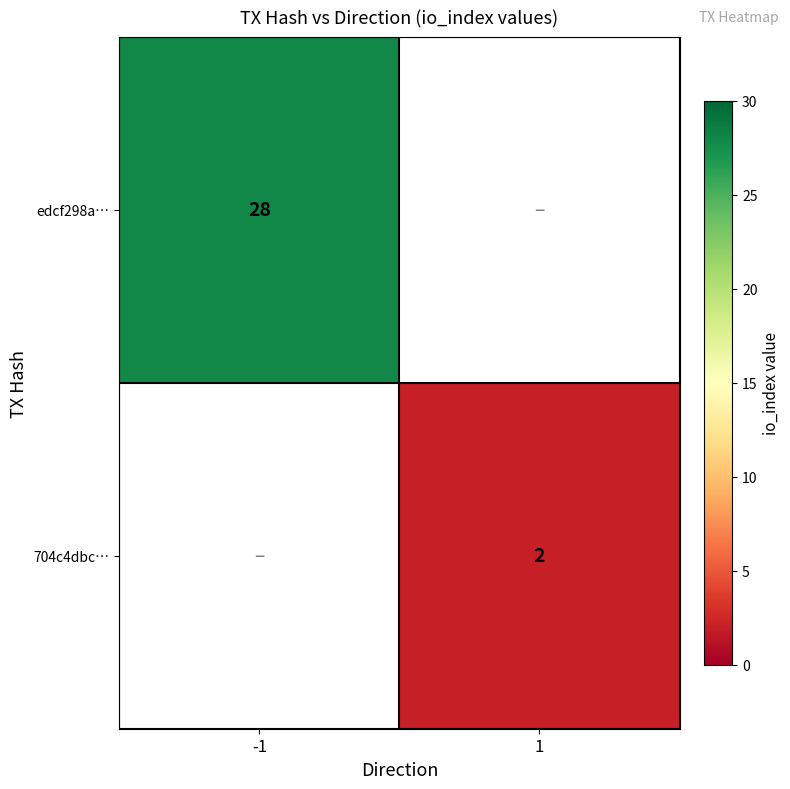

The 704c4dbc… series shows 3 at 1. True or false?

False